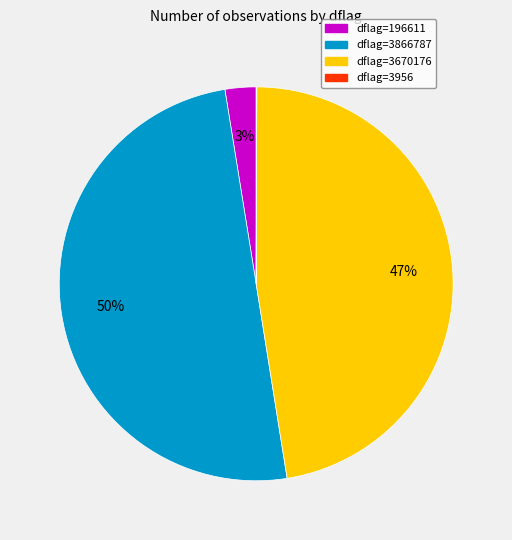

To the nearest percent, what is the average slice percentage?

25%